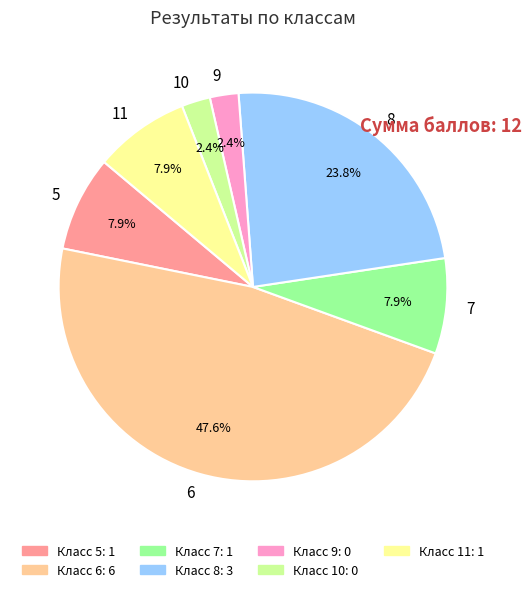

What is the ratio of the value at 7 to the value at 11?

1.0